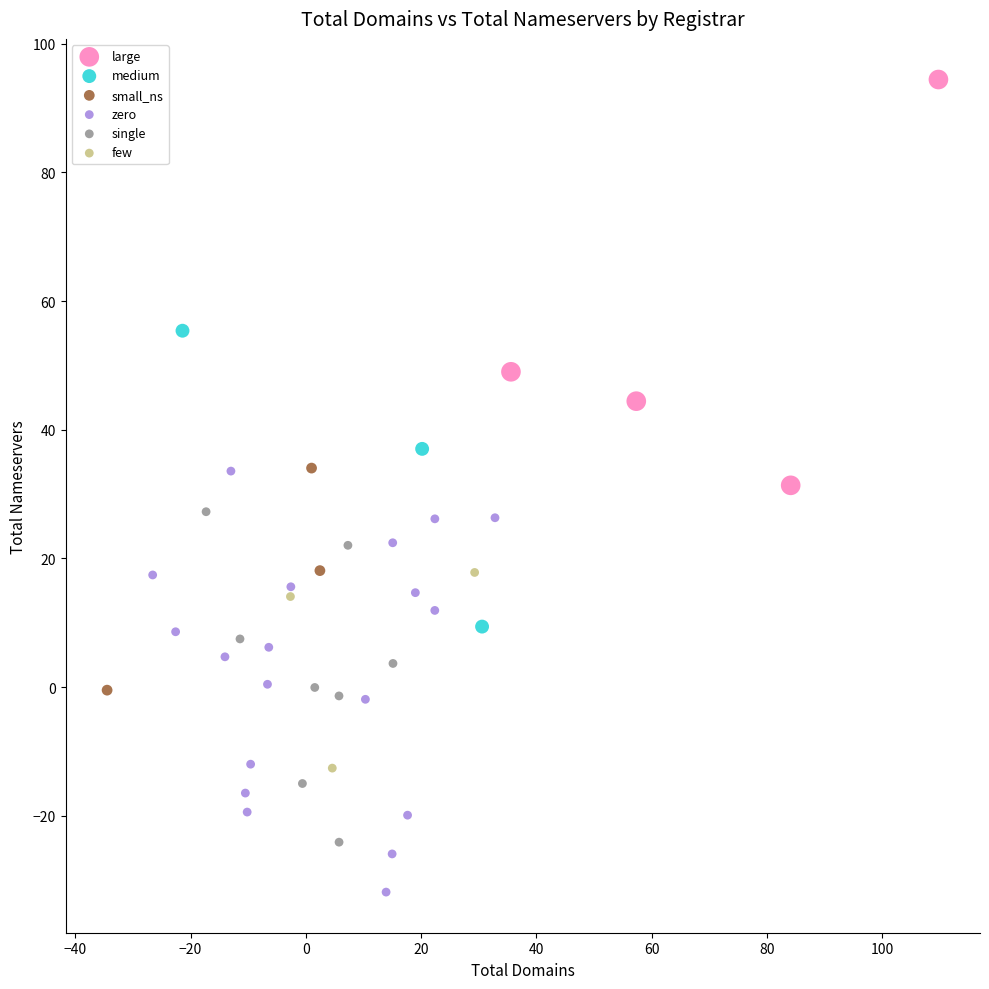

Which series contains the highest Y value?

large